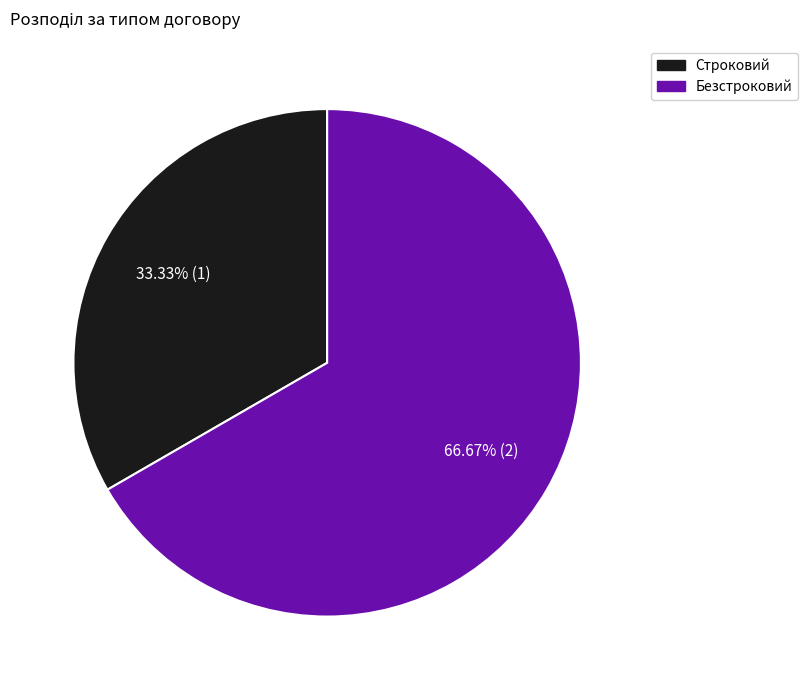

Which slice is the largest?

Безстроковий